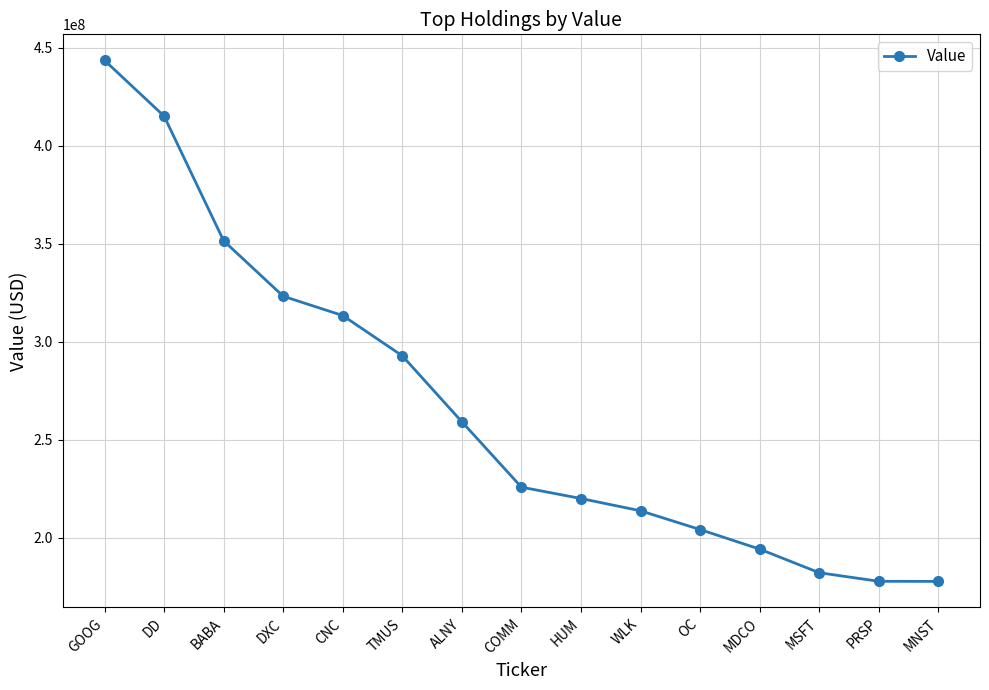

At which label does the data first exceed 225819000?

GOOG